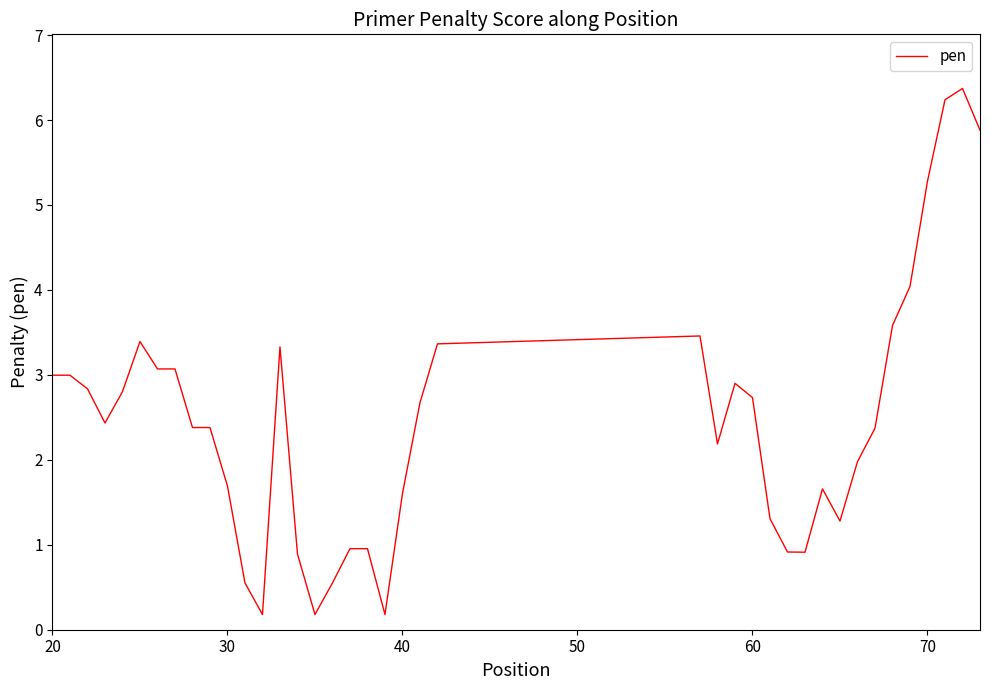

What is the difference between the maximum and minimum values?

6.2